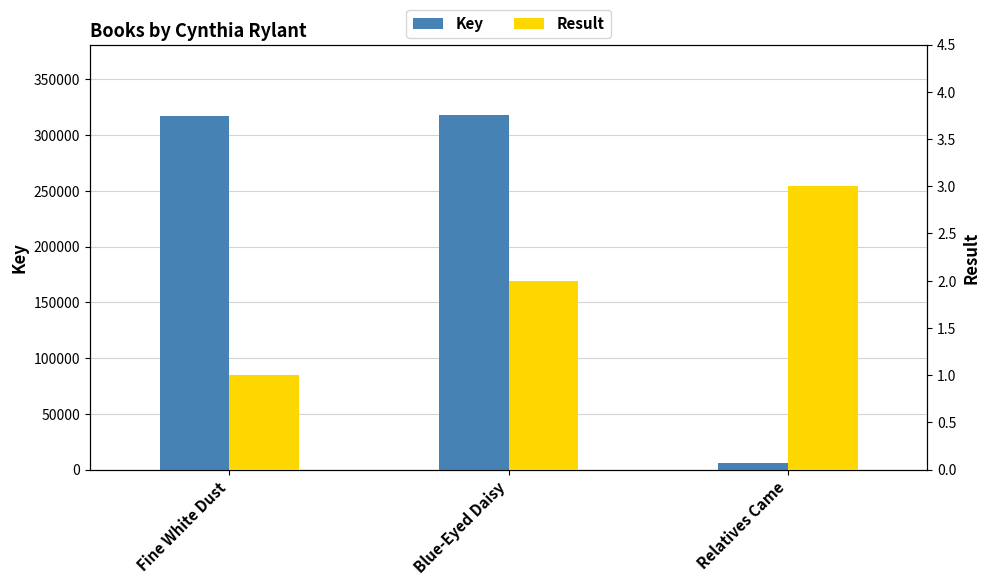

What is the average value of the Result series?

2